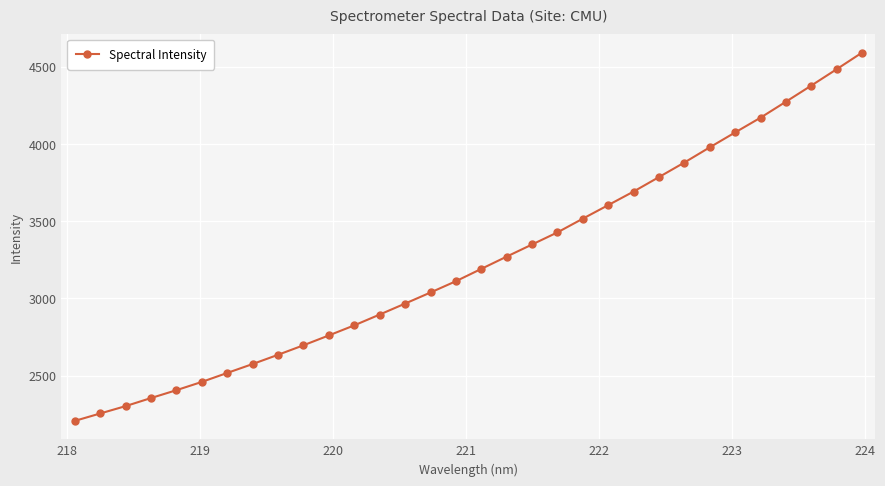

What is the value of the 10th point from the left?

2696.6